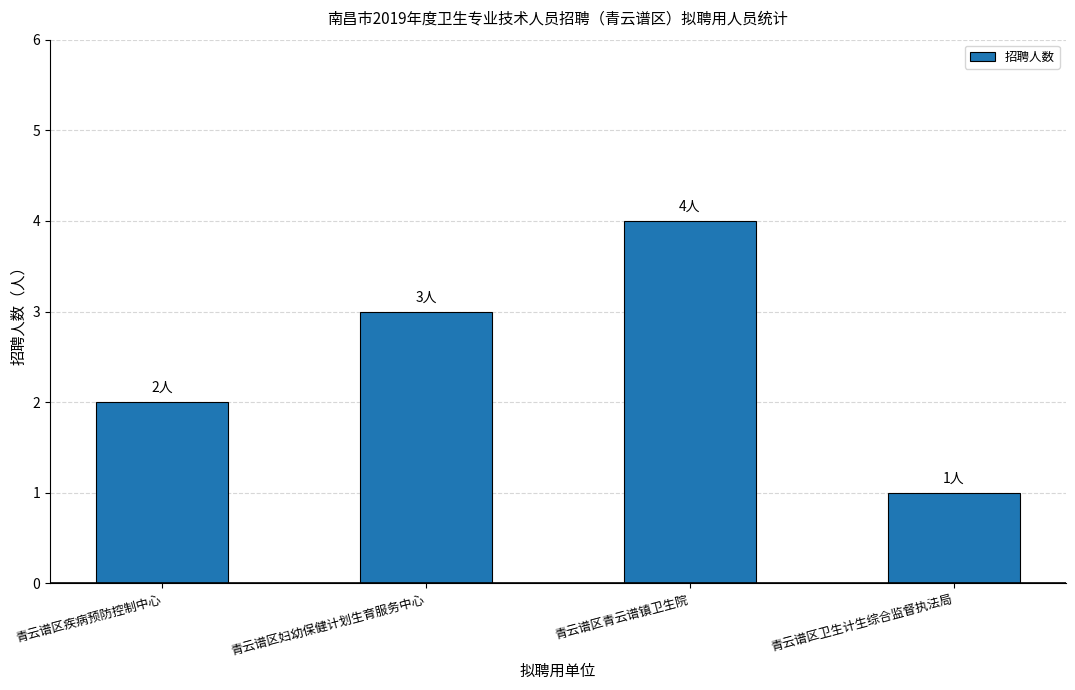

Is it true that the value at 青云谱区青云谱镇卫生院 is 4?

True